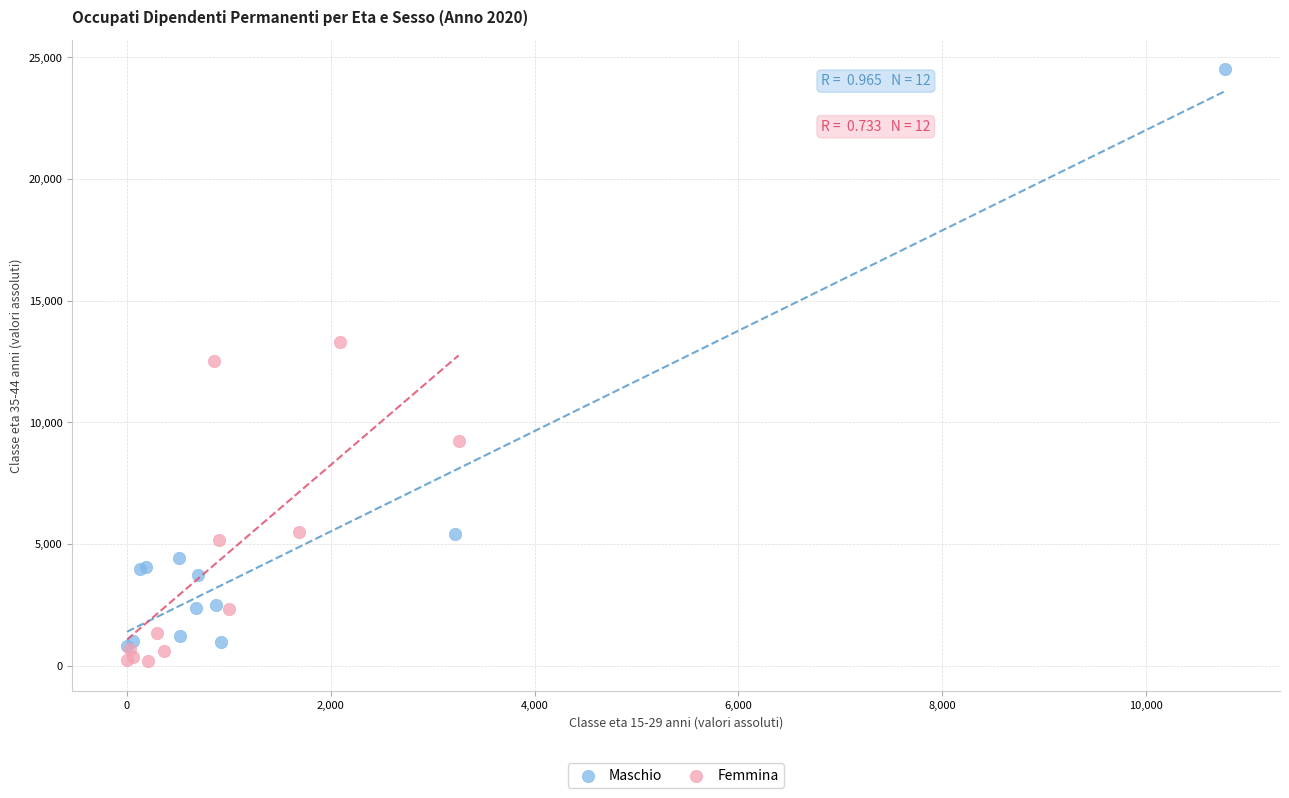

Which series has the largest Y range (max minus min)?

Maschio